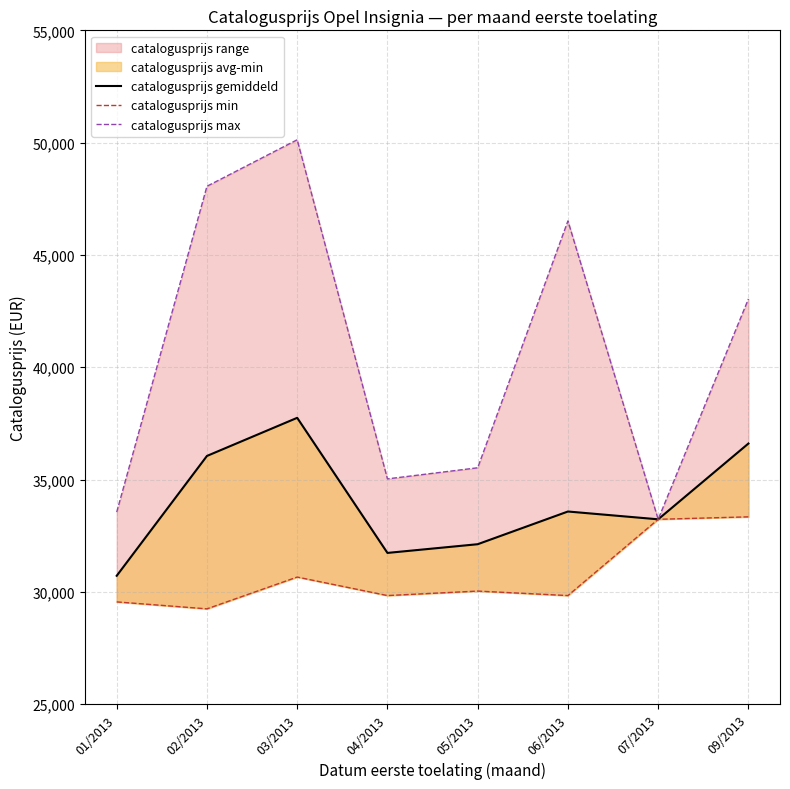

At 05/2013, list the series in order from smallest to largest.

catalogusprijs min, catalogusprijs gemiddeld, catalogusprijs max